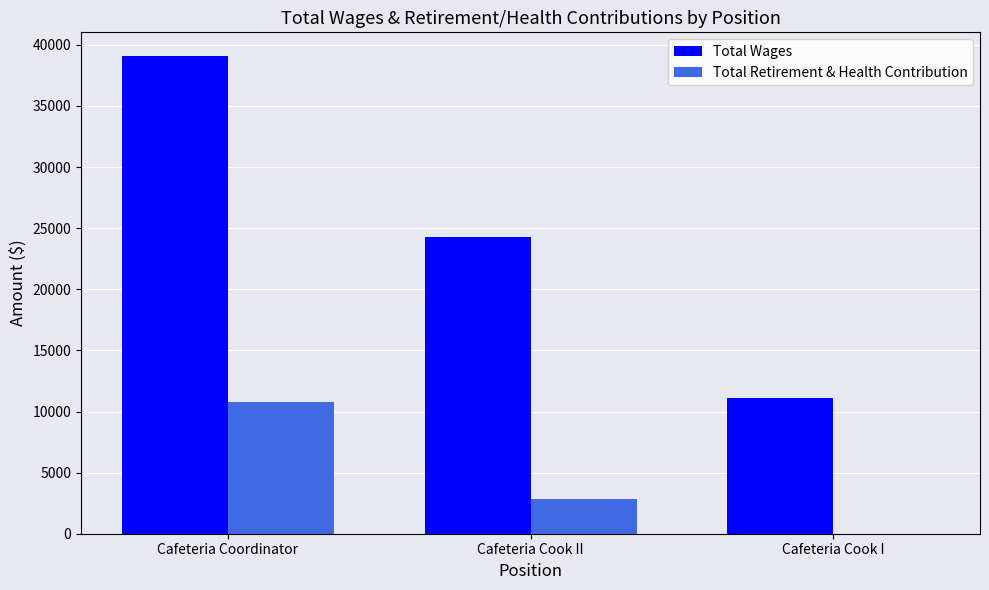

Which label corresponds to the largest value in the chart?

Cafeteria Coordinator